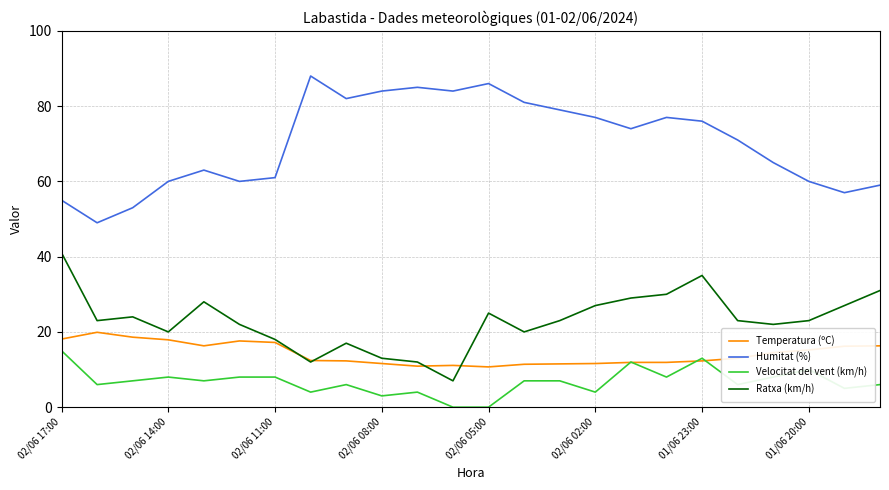

In Ratxa (km/h), how many points are higher than both neighbors (excluding endpoints)?

5